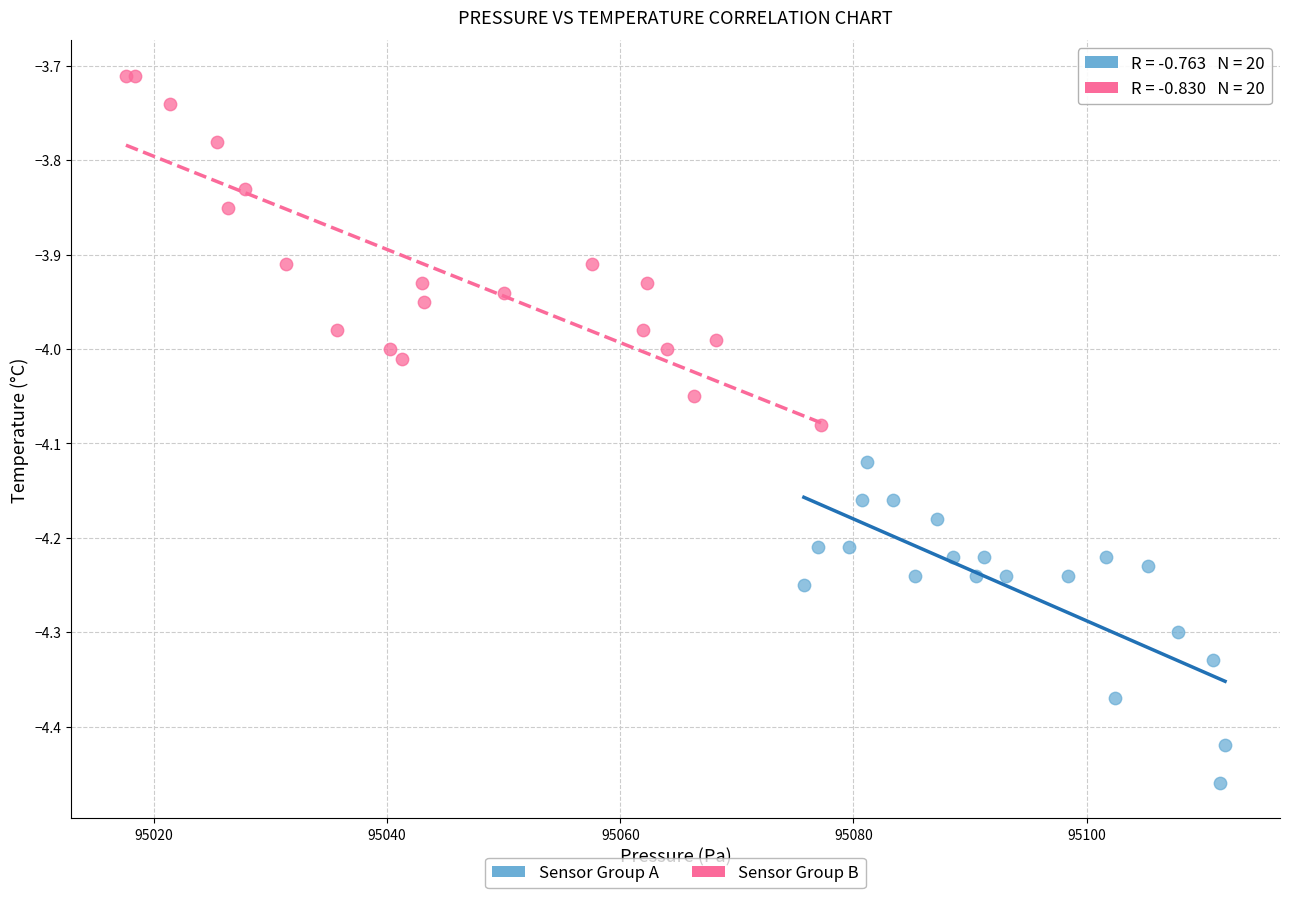

Which series has the largest Y range (max minus min)?

Sensor Group B